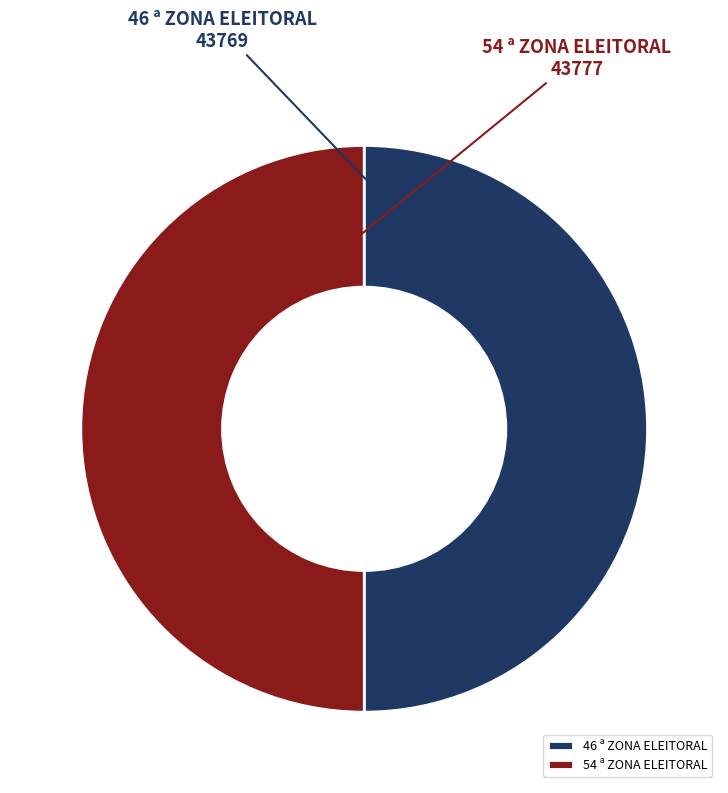

The 54 ª ZONA ELEITORAL slice represents 38% of the pie. True or false?

False